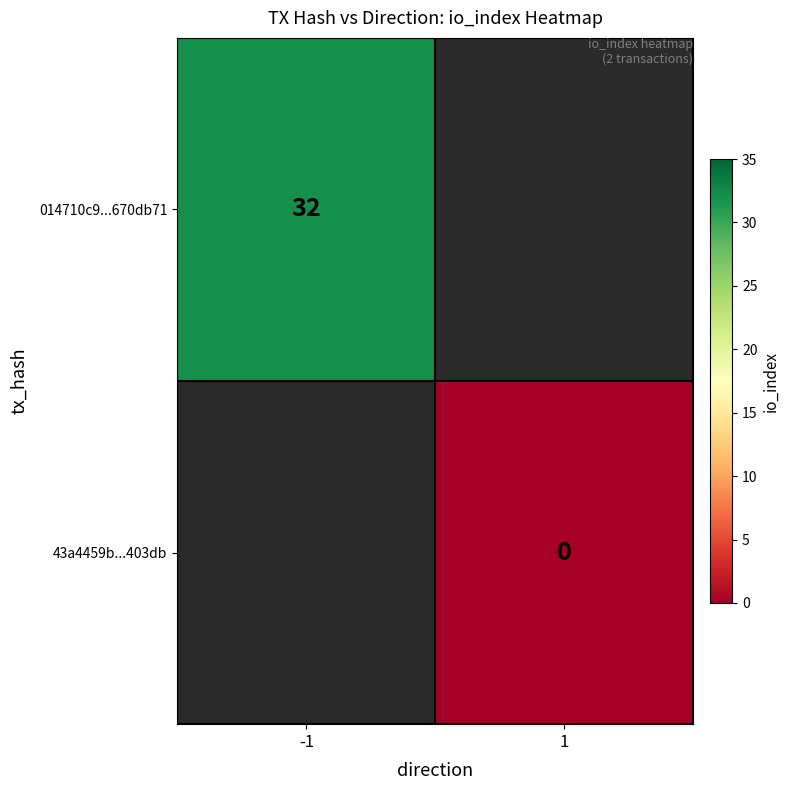

Count the number of data series in this chart.

2